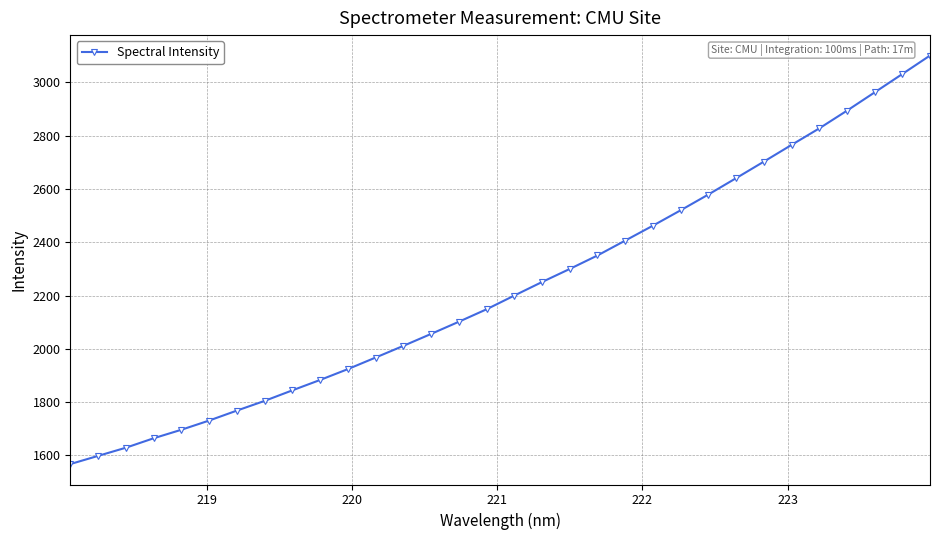

True or false: the data has more than 2 interior local peaks.

False